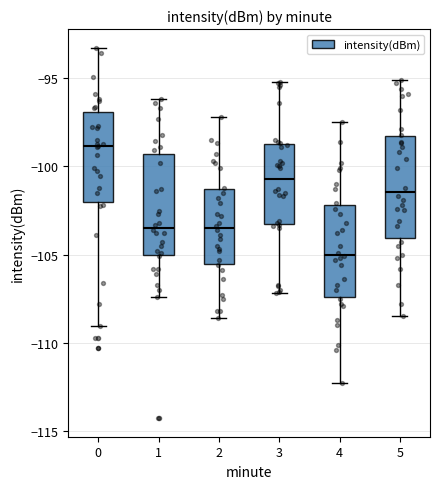

Reading left to right, transcribe this box plot: for each box, give where its median line is, the range the box spans, and where its two whiskers end, as read against the y-axis. The values are not printed on the chart, so give them approximately, as read against the axis.

0: median -99.0, box -102.0 to -97.0, whiskers -109.0 to -93.5
1: median -103.5, box -105.0 to -99.5, whiskers -107.5 to -96.0
2: median -103.5, box -105.5 to -101.5, whiskers -108.5 to -97.0
3: median -100.5, box -103.5 to -98.5, whiskers -107.0 to -95.0
4: median -105.0, box -107.5 to -102.0, whiskers -112.5 to -97.5
5: median -101.5, box -104.0 to -98.5, whiskers -108.5 to -95.0